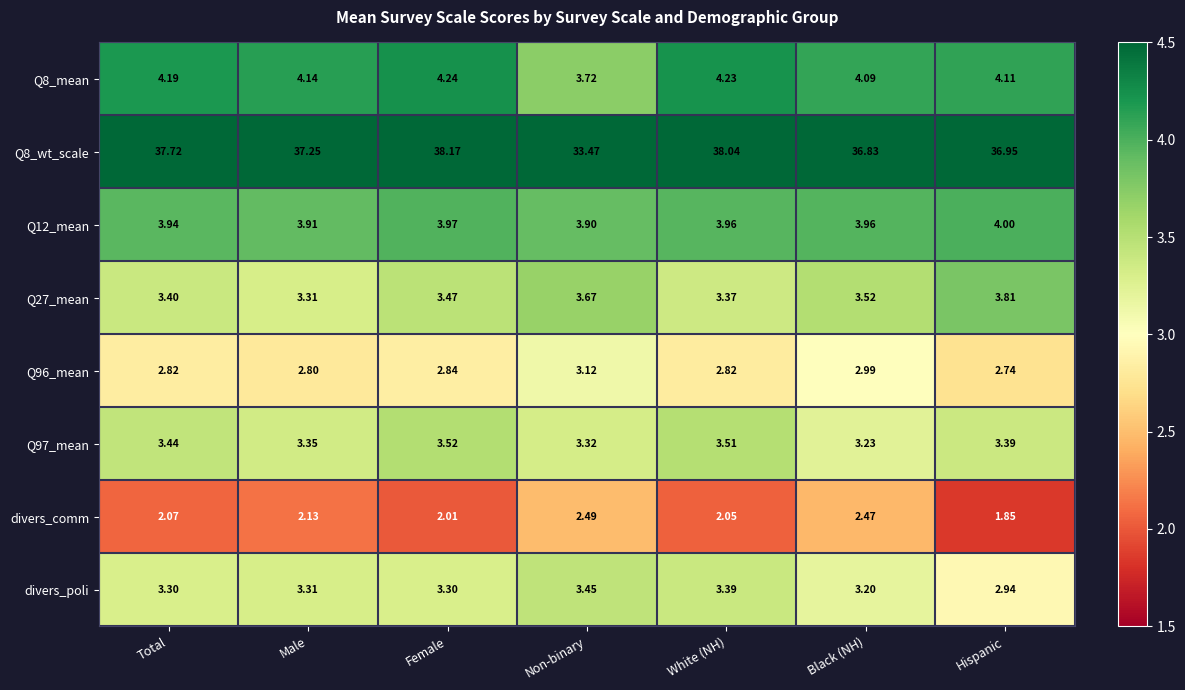

At which label is divers_comm closest to 2?

Female